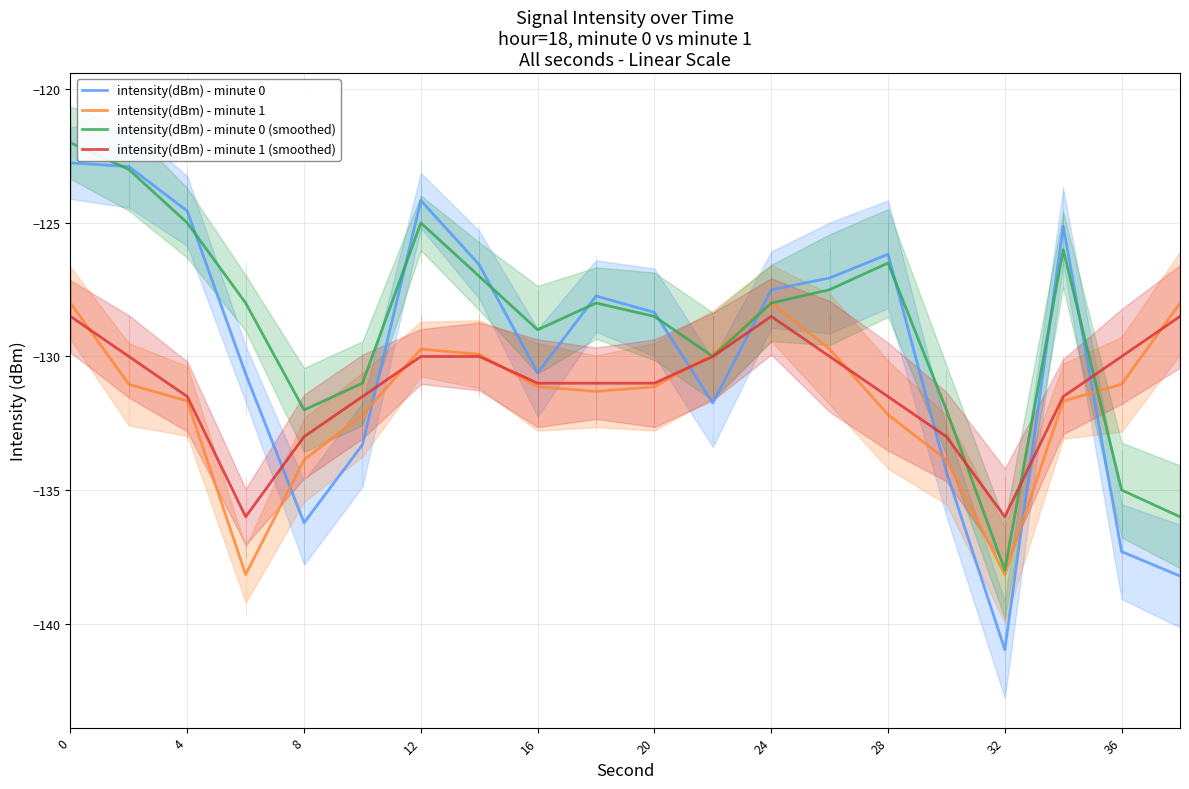

What value does the intensity(dBm) - minute 0 series have at 20?

-128.3